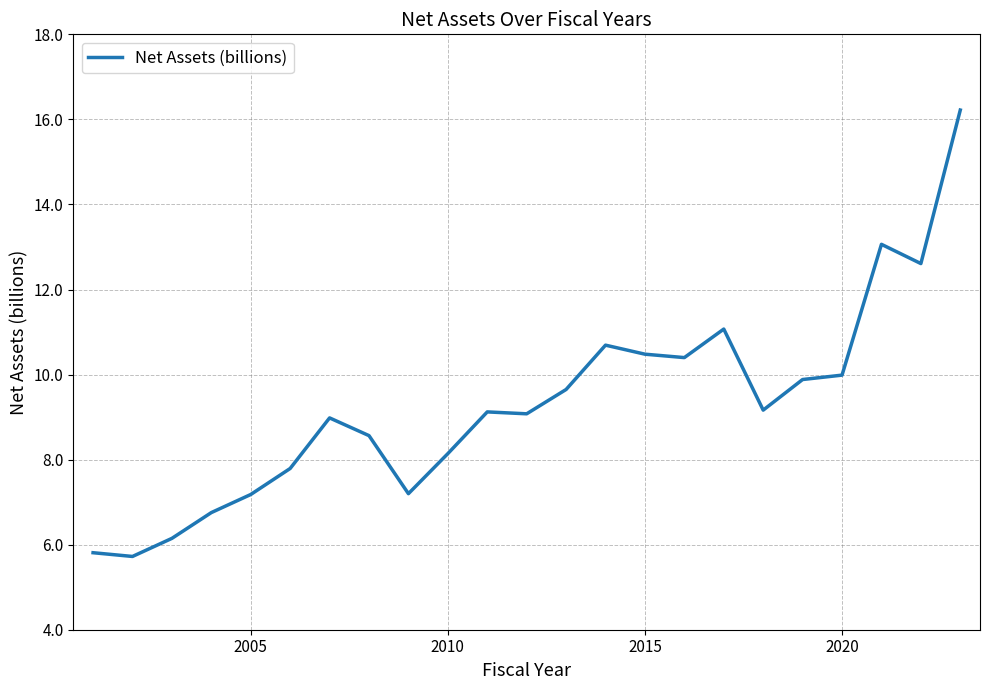

What is the greatest value displayed?

16.2